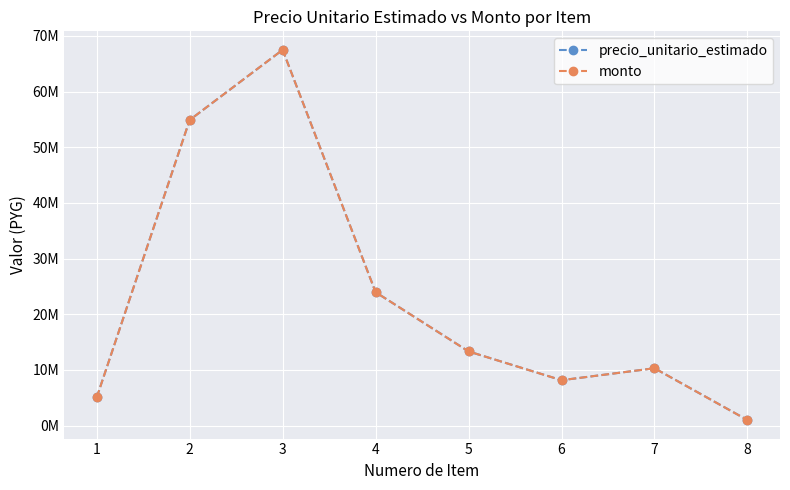

Does the chart have visible grid lines?

Yes